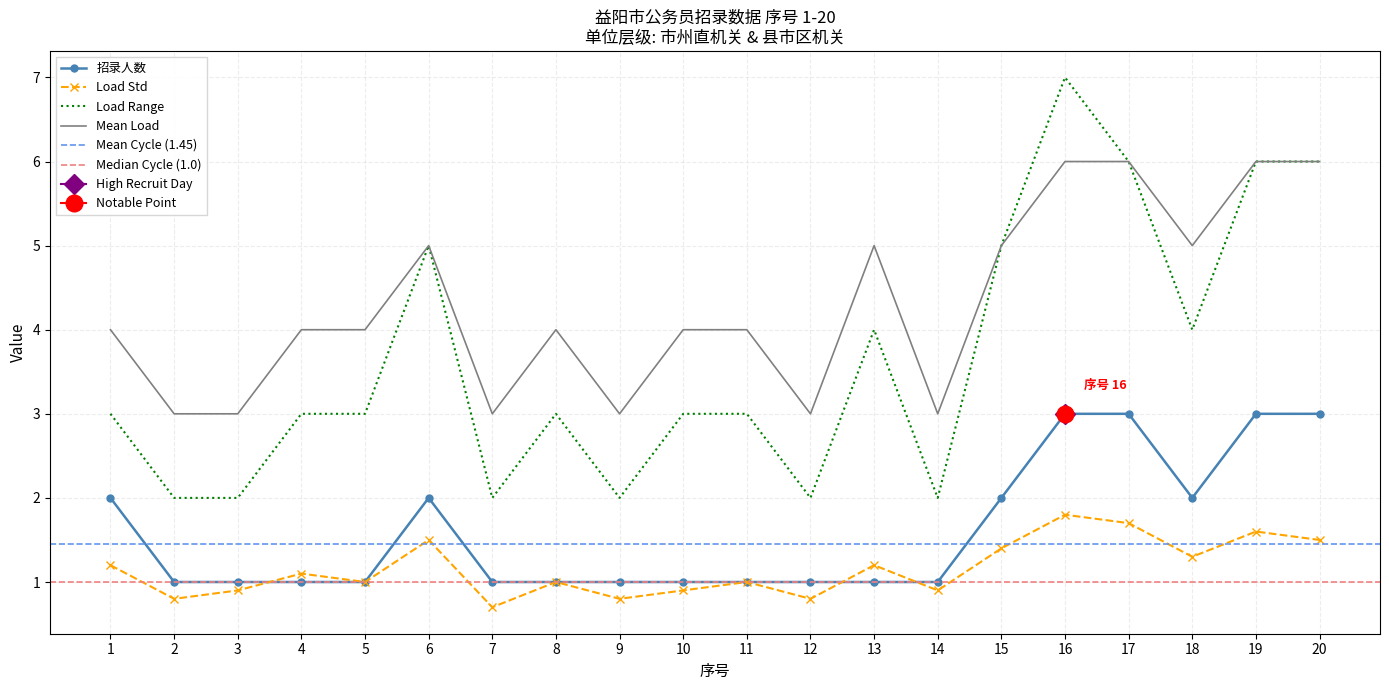

What is the highest value of the 招录人数 series?

3.0